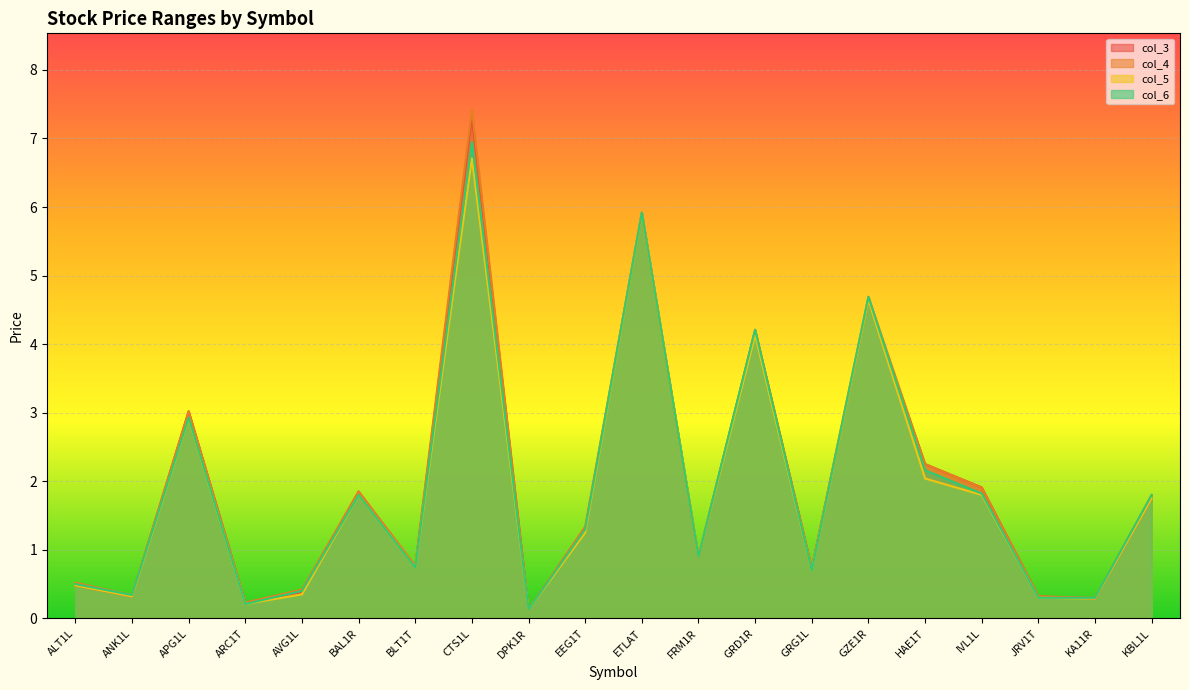

Reading left to right, transcribe all the data shown in this chart.

col_3: 0.5	0.3	3.0	0.2	0.4	1.9	0.8	7.3	0.1	1.3	5.9	0.9	4.2	0.7	4.6	2.2	1.9	0.3	0.3	1.8
col_4: 0.5	0.3	3.0	0.2	0.4	1.9	0.8	7.4	0.1	1.3	5.9	0.9	4.2	0.7	4.7	2.2	1.9	0.3	0.3	1.8
col_5: 0.5	0.3	2.9	0.2	0.3	1.8	0.7	6.7	0.1	1.2	5.9	0.9	4.1	0.7	4.6	2.0	1.8	0.3	0.3	1.8
col_6: 0.5	0.3	2.9	0.2	0.4	1.8	0.7	7.0	0.1	1.3	5.9	0.9	4.2	0.7	4.7	2.2	1.8	0.3	0.3	1.8